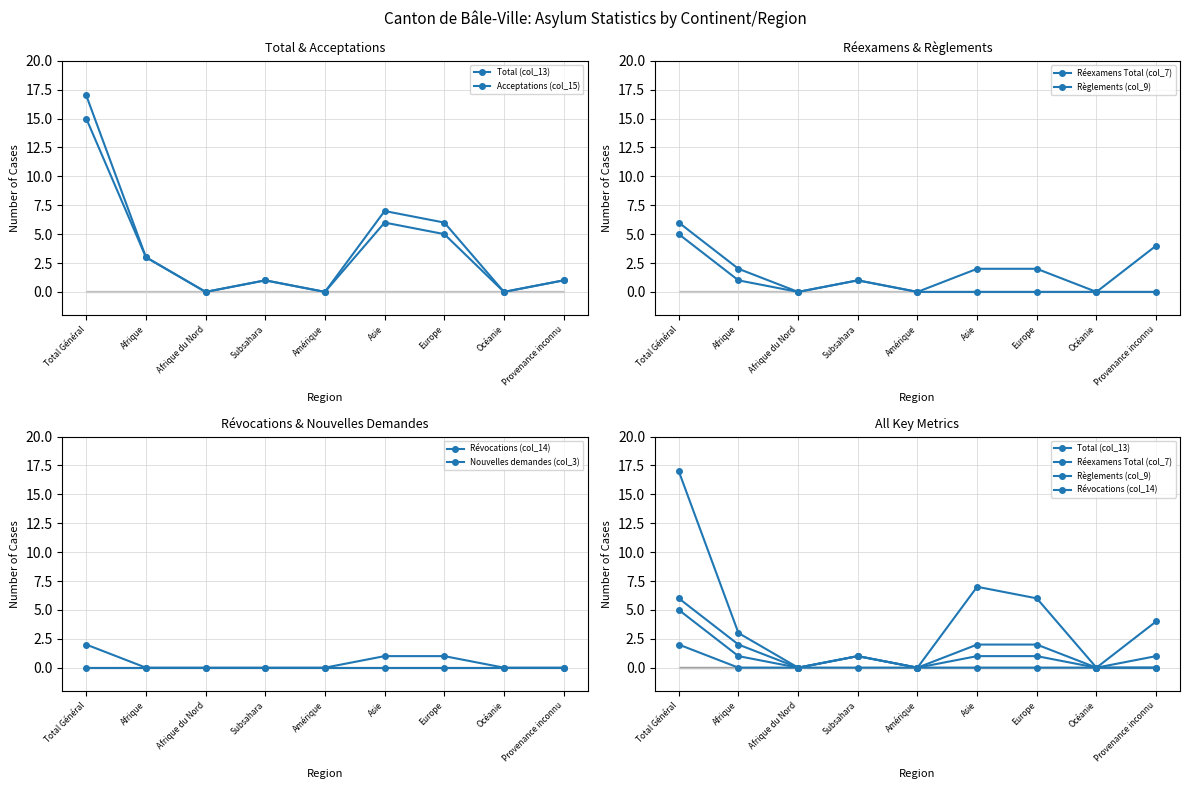

Rank the series at Europe from lowest to highest value.

Règlements (col_9), Nouvelles demandes (col_3), Révocations (col_14), Réexamens Total (col_7), Acceptations (col_15), Total (col_13)